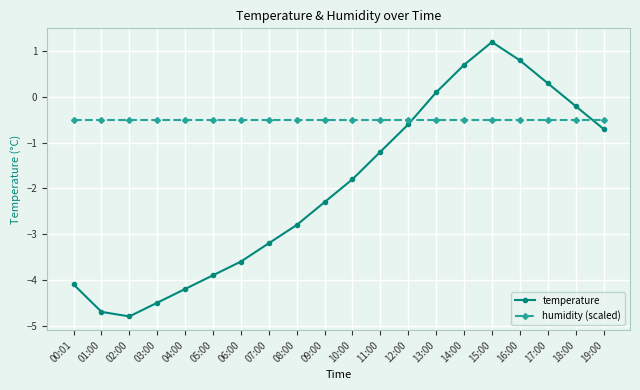

What is the difference between the highest and lowest values at 04:00?

3.7